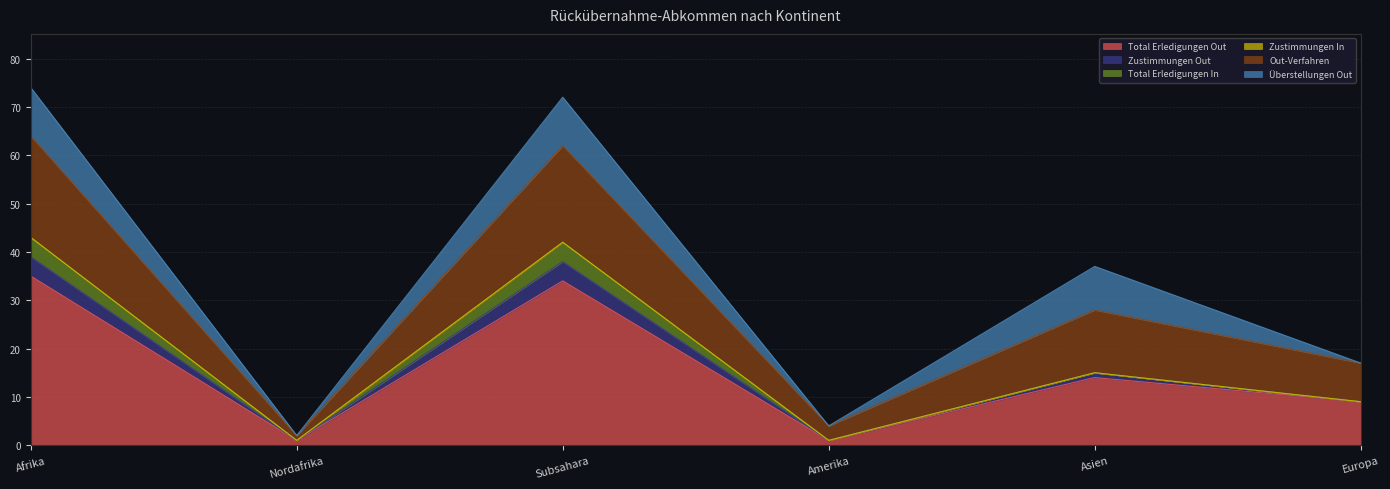

Does the chart have visible grid lines?

Yes